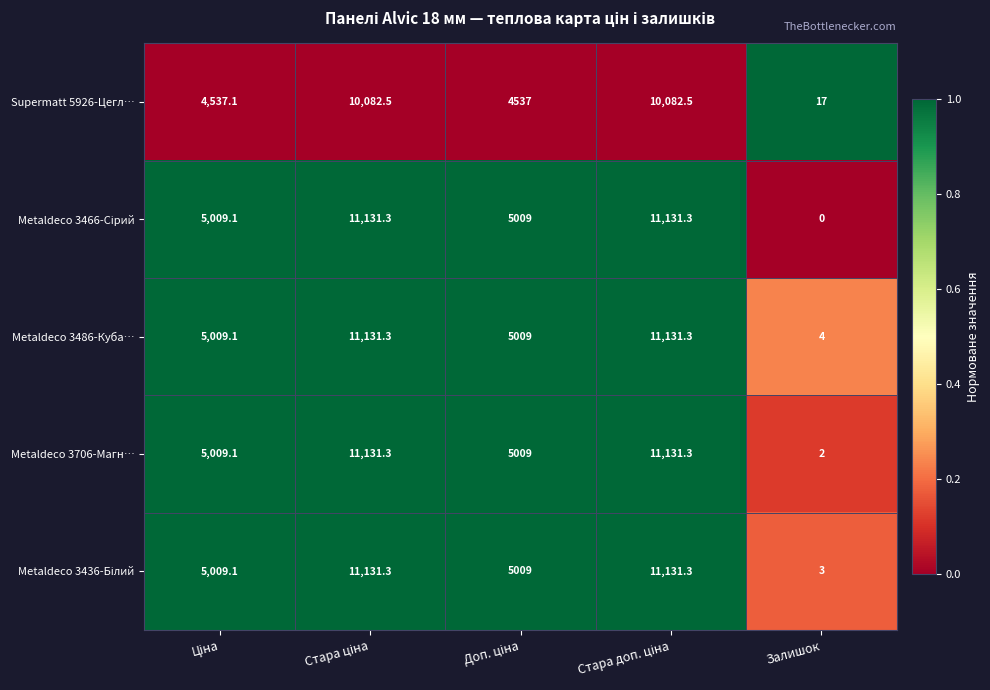

What is the difference between the maximum and second lowest values in the Supermatt 5926-Цегл… series?

5545.5